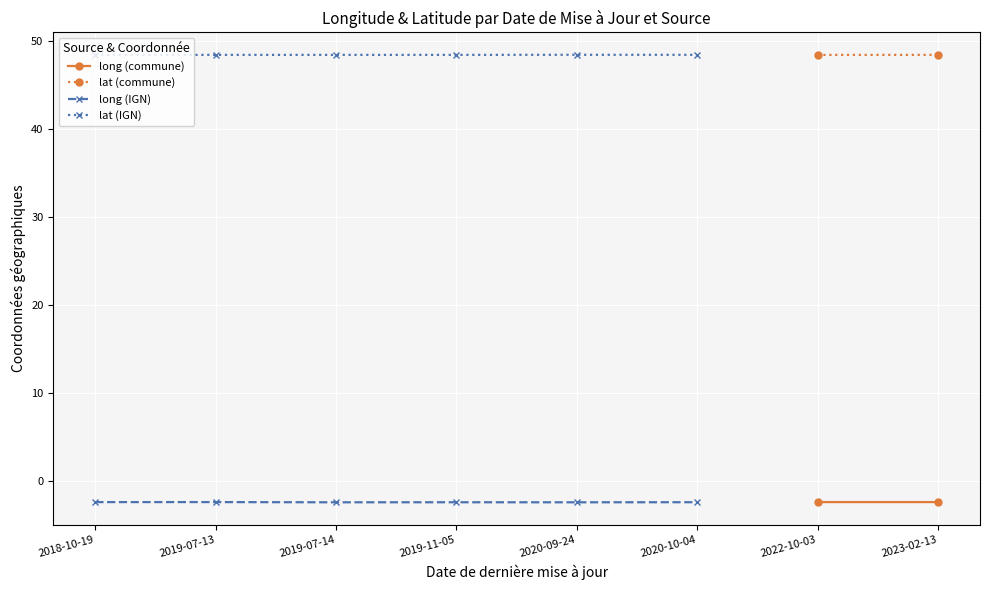

The long (IGN) series shows -1.0 at 2023-02-13. True or false?

False